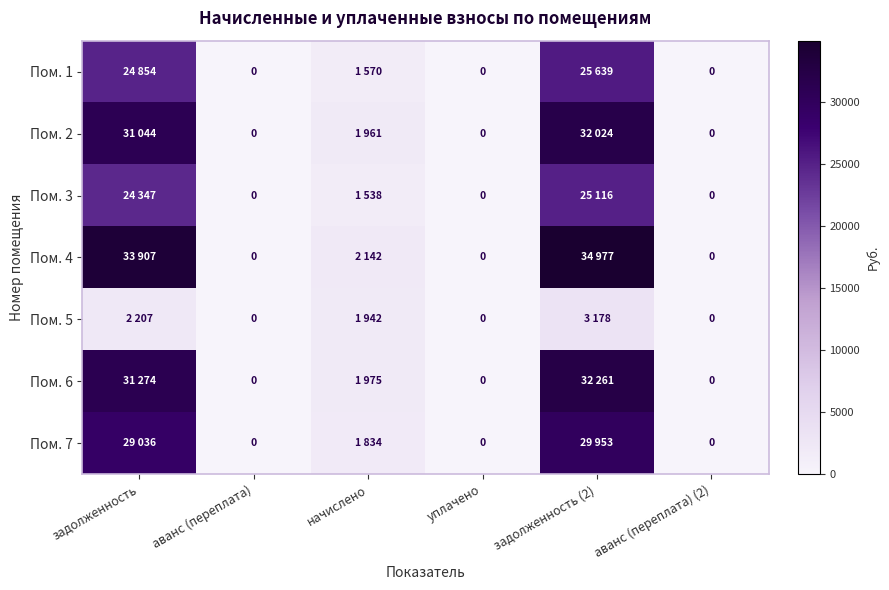

What is the difference between the maximum and second lowest values in the Пом. 7 series?

29952.7